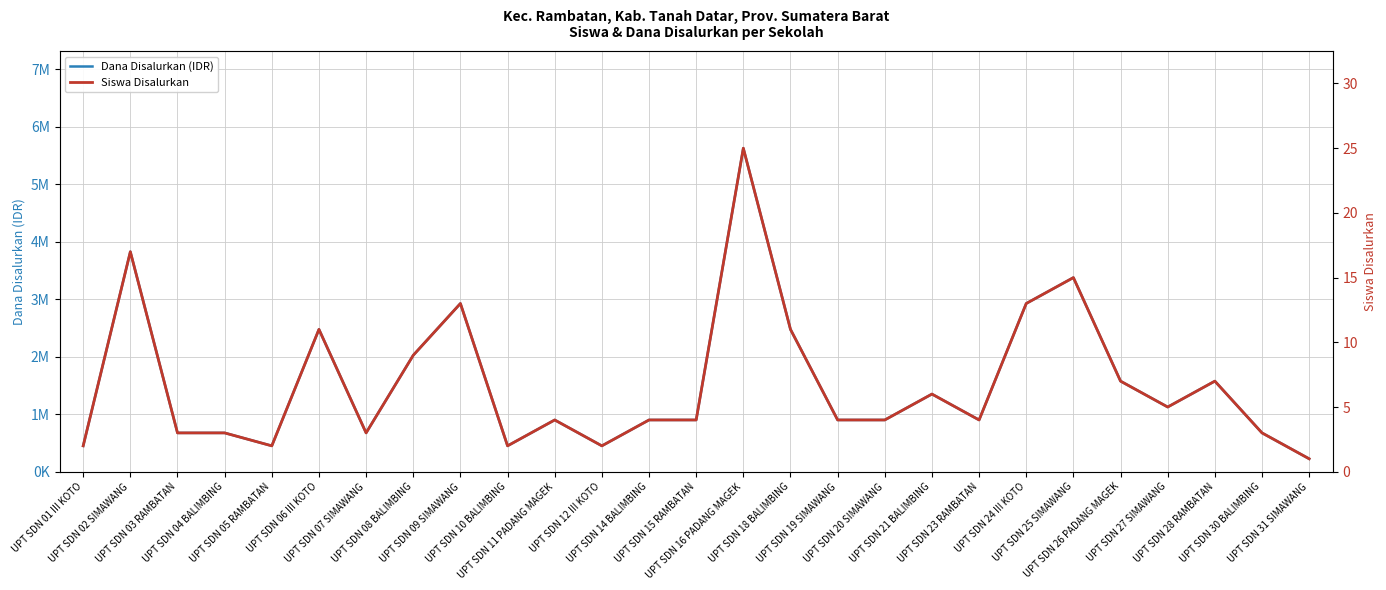

How many data points in Siswa Disalurkan are above 4?

12